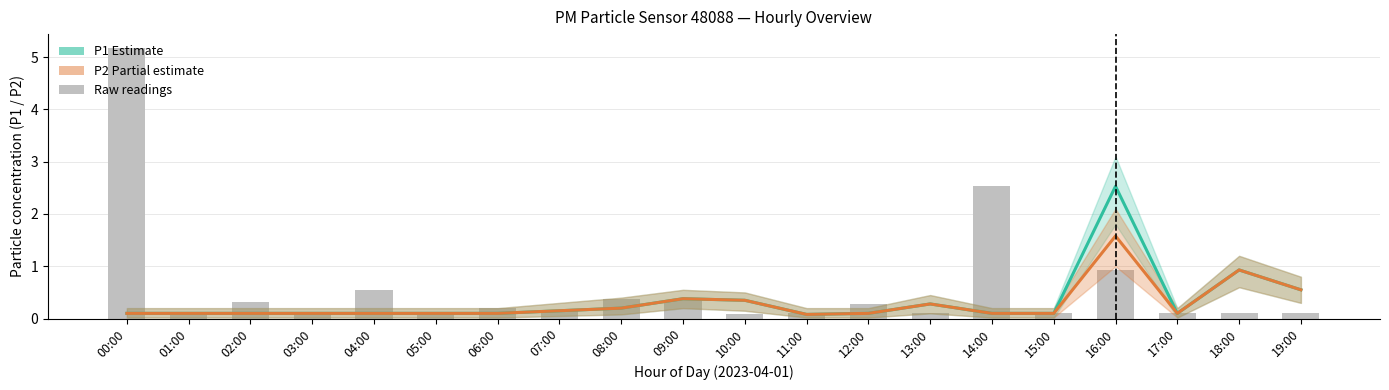

What is the value of the P2 (Partial estimate) bar at the 1st from the left?

0.1